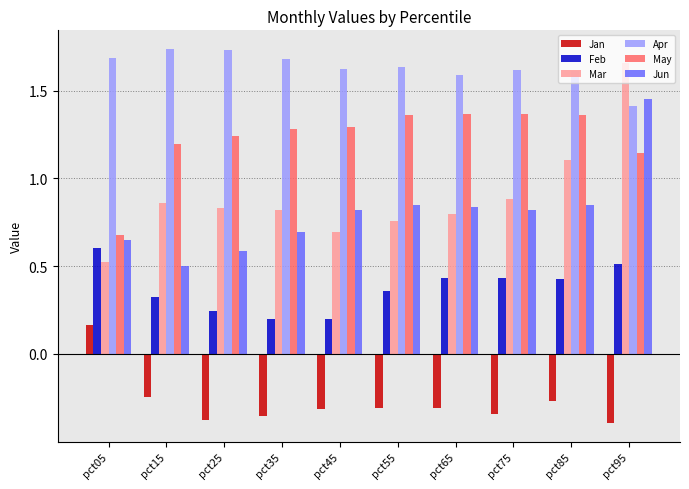

Between pct25 and pct85, which series saw the biggest shift?

Mar